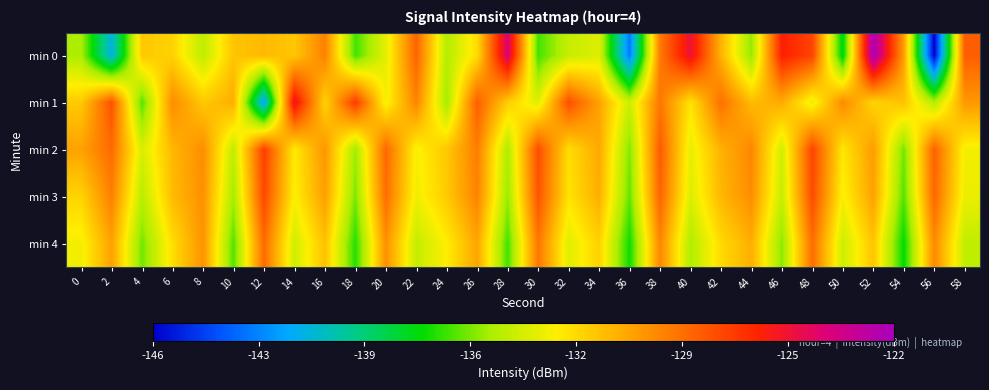

How many categories are shown in the chart?

30